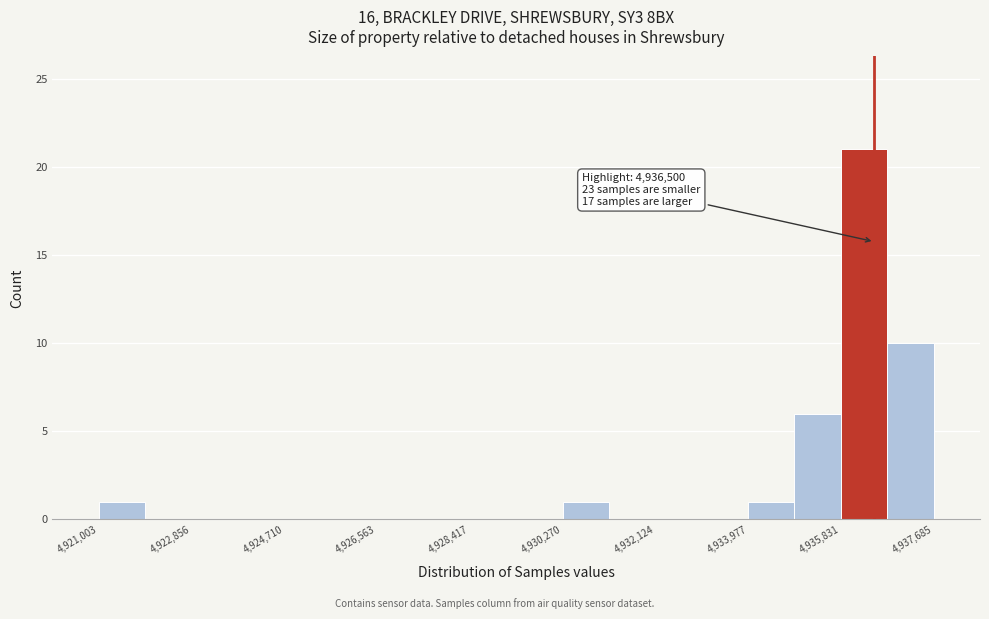

Which range on the x-axis has the tallest bar?

4935800 to 4936800